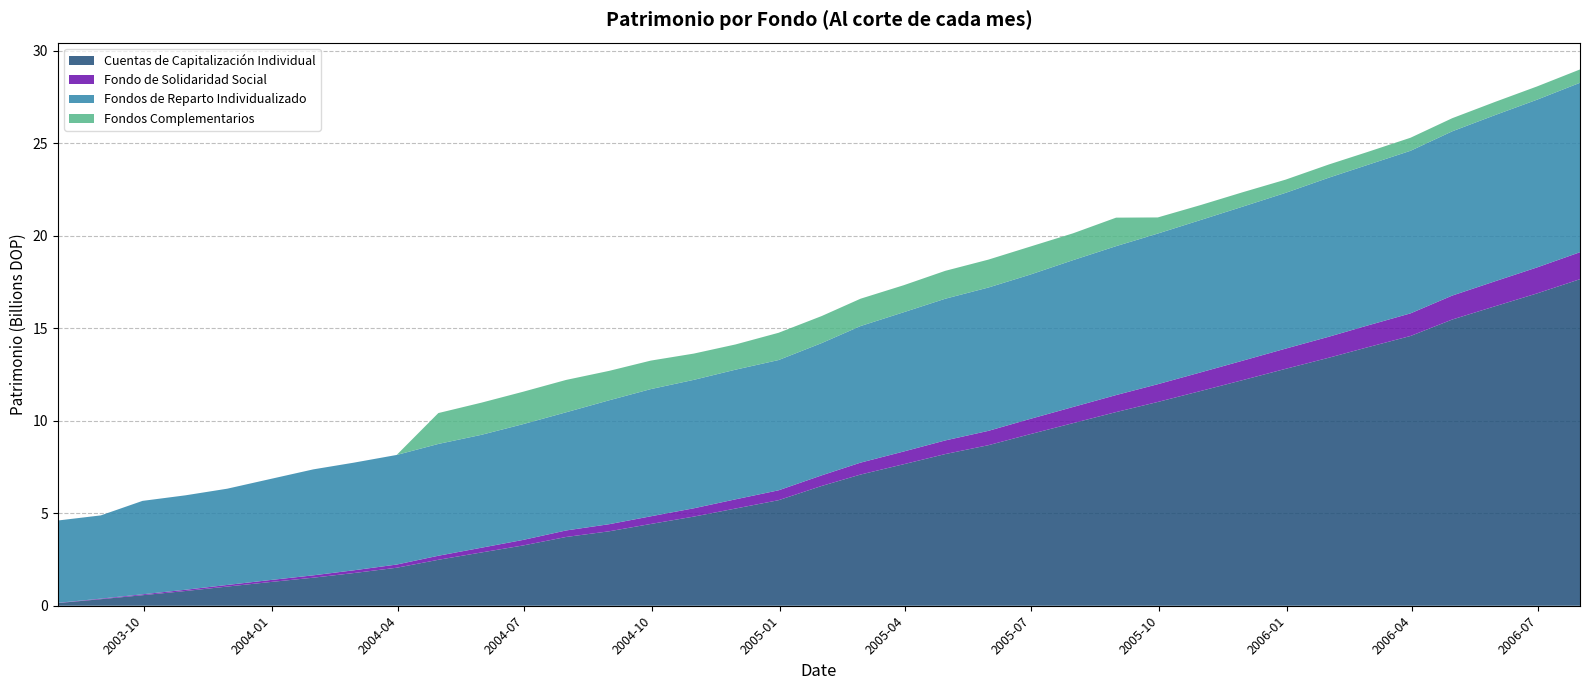

Reading left to right, list all the values displayed in this chart.

Cuentas de Capitalización Individual: 2003-07-31=143017792.1	2003-08-31=353264710.9	2003-09-30=569038884.6	2003-10-31=796345079.8	2003-11-30=1035835215.7	2003-12-31=1281601704.4	2004-01-31=1516391675.7	2004-02-29=1765842694.9	2004-03-31=2053852576.7	2004-04-30=2483555748.9	2004-05-31=2880013576.5	2004-06-30=3257893432.3	2004-07-31=3716768996.2	2004-08-31=4023774301.5	2004-09-30=4420459159.6	2004-10-31=4819175898.9	2004-11-30=5254627889.9	2004-12-31=5705593956.9	2005-01-31=6474370782.7	2005-02-28=7091662157.9	2005-03-31=7648349289.7	2005-04-30=8198586091.4	2005-05-31=8677042003.8	2005-06-30=9271623619.9	2005-07-31=9870288789.6	2005-08-31=10468705864.6	2005-09-30=11014999643.4	2005-10-31=11609968190.3	2005-11-30=12193367914.4	2005-12-31=12805015371.2	2006-01-31=13402918625.6	2006-02-28=13969782670.5	2006-03-31=14582360662.9	2006-04-30=15470671742.9	2006-05-31=16191536404.5	2006-06-30=16881218937.5	2006-07-31=17651424708.2
Fondo de Solidaridad Social: 2003-07-31=12750950.5	2003-08-31=31232099.1	2003-09-30=49165701.0	2003-10-31=68102512.8	2003-11-30=87190194.9	2003-12-31=107587013.0	2004-01-31=127408019.8	2004-02-29=148845012.0	2004-03-31=172496491.8	2004-04-30=218699861.1	2004-05-31=255675382.8	2004-06-30=299639867.7	2004-07-31=352592669.4	2004-08-31=383888680.4	2004-09-30=414739799.1	2004-10-31=449187925.3	2004-11-30=497944736.5	2004-12-31=534501532.0	2005-01-31=572783779.4	2005-02-28=643845166.3	2005-03-31=687948334.6	2005-04-30=737037679.3	2005-05-31=775647133.1	2005-06-30=824492420.9	2005-07-31=872812911.9	2005-08-31=919259254.6	2005-09-30=960078202.9	2005-10-31=1006828197.2	2005-11-30=1050179730.2	2005-12-31=1092560335.5	2006-01-31=1134845930.2	2006-02-28=1176671458.2	2006-03-31=1222559143.4	2006-04-30=1294700374.1	2006-05-31=1351418554.3	2006-06-30=1404866563.2	2006-07-31=1458192321.1
Fondos de Reparto Individualizado: 2003-07-31=4450698930.7	2003-08-31=4498920453.5	2003-09-30=5049330173.1	2003-10-31=5104769416.5	2003-11-30=5203440933.6	2003-12-31=5460692994.6	2004-01-31=5727754470.4	2004-02-29=5817377677.9	2004-03-31=5924250253.5	2004-04-30=6043319291.5	2004-05-31=6102686684.2	2004-06-30=6258062583.5	2004-07-31=6386792467.5	2004-08-31=6697753873.4	2004-09-30=6875447504.1	2004-10-31=6942968993.7	2004-11-30=7008165283.7	2004-12-31=7041299535.2	2005-01-31=7150392996.1	2005-02-28=7382754770.1	2005-03-31=7527558988.6	2005-04-30=7659732349.2	2005-05-31=7747420355.5	2005-06-30=7799591526.0	2005-07-31=7937429116.8	2005-08-31=8049618178.7	2005-09-30=8142743526.6	2005-10-31=8236979952.0	2005-11-30=8325756025.6	2005-12-31=8419706231.7	2006-01-31=8597022779.6	2006-02-28=8680478099.0	2006-03-31=8787873815.0	2006-04-30=8879322973.7	2006-05-31=8983299714.9	2006-06-30=9066114000.1	2006-07-31=9158064962.7
Fondos Complementarios: 2003-07-31=0.0	2003-08-31=0.0	2003-09-30=0.0	2003-10-31=0.0	2003-11-30=0.0	2003-12-31=0.0	2004-01-31=0.0	2004-02-29=0.0	2004-03-31=0.0	2004-04-30=1668808873.9	2004-05-31=1738037917.8	2004-06-30=1751188047.8	2004-07-31=1749968684.2	2004-08-31=1590507037.6	2004-09-30=1540384963.0	2004-10-31=1419299492.5	2004-11-30=1363447977.3	2004-12-31=1473588282.0	2005-01-31=1461171313.9	2005-02-28=1477734917.4	2005-03-31=1459648374.1	2005-04-30=1507880851.9	2005-05-31=1507877186.6	2005-06-30=1513457818.4	2005-07-31=1450533468.2	2005-08-31=1540488587.1	2005-09-30=871189163.5	2005-10-31=807697688.3	2005-11-30=778880508.6	2005-12-31=714413519.8	2006-01-31=712955179.9	2006-02-28=700270423.0	2006-03-31=705034269.3	2006-04-30=708210124.2	2006-05-31=712578737.3	2006-06-30=715939959.9	2006-07-31=720801486.3